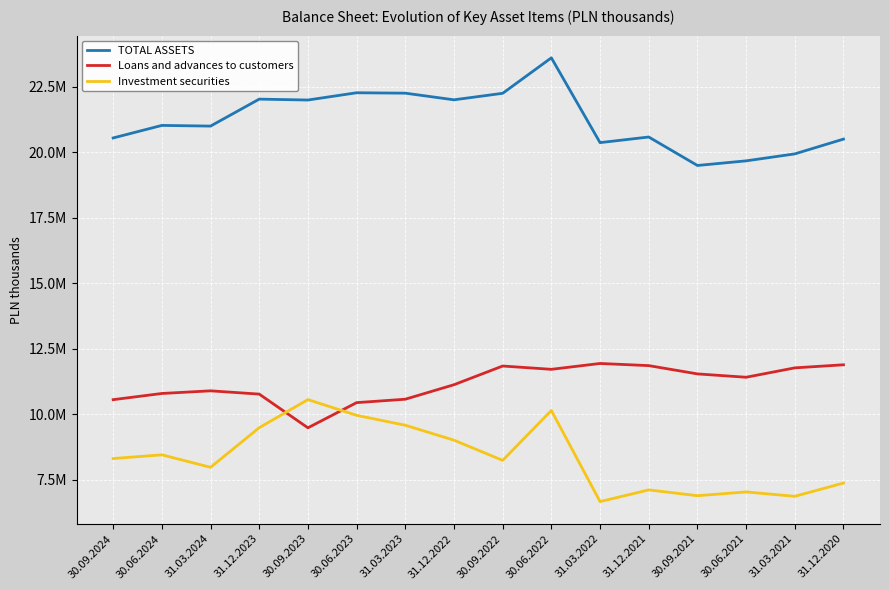

Which category has the lowest value in the TOTAL ASSETS series?

30.09.2021